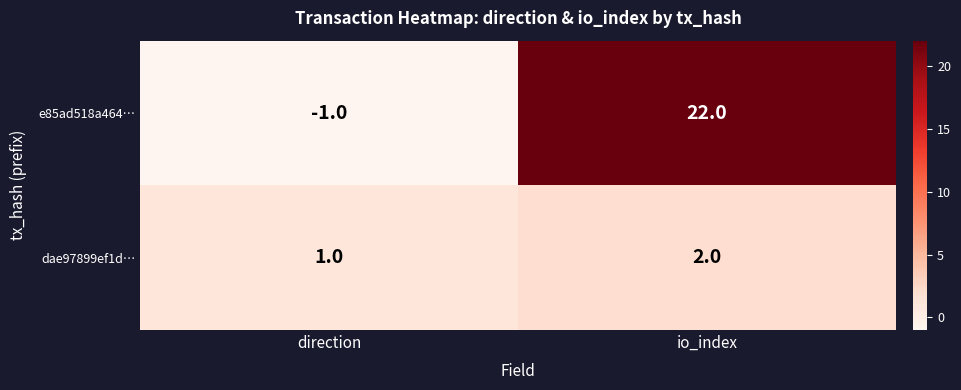

True or false: dae97899ef1d… has a value of 2 at io_index.

True